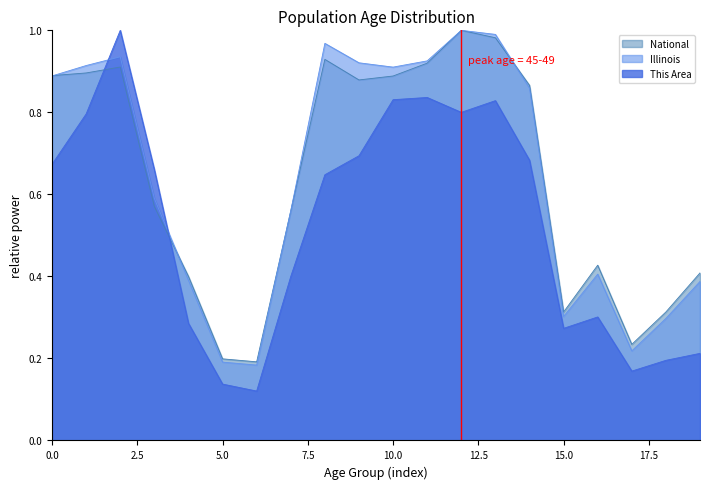

Which series has the widest spread of values?

This Area